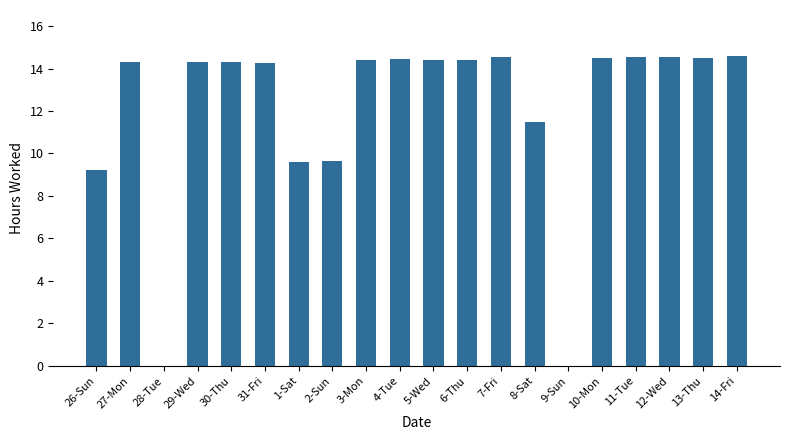

What is the maximum value shown in the chart?

14.6